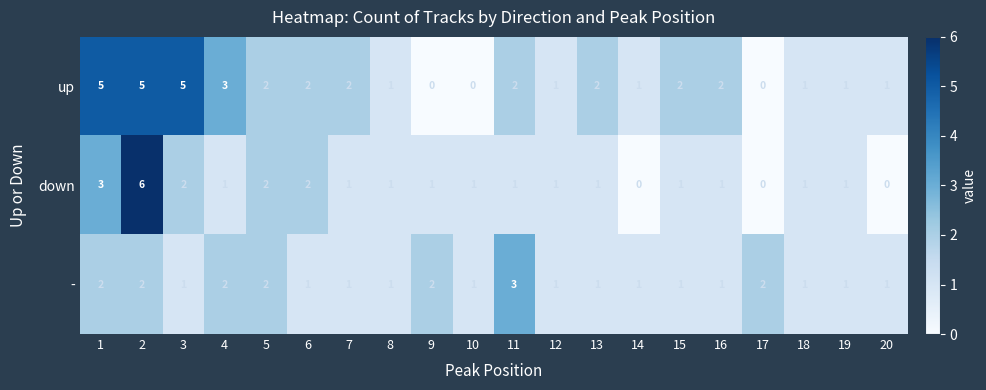

Is the value of down at 18 greater than the value of - at 4?

No